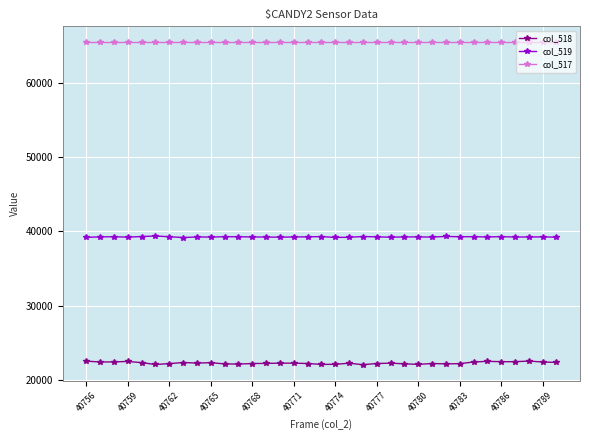

What is the lowest value of the col_518 series?

22007